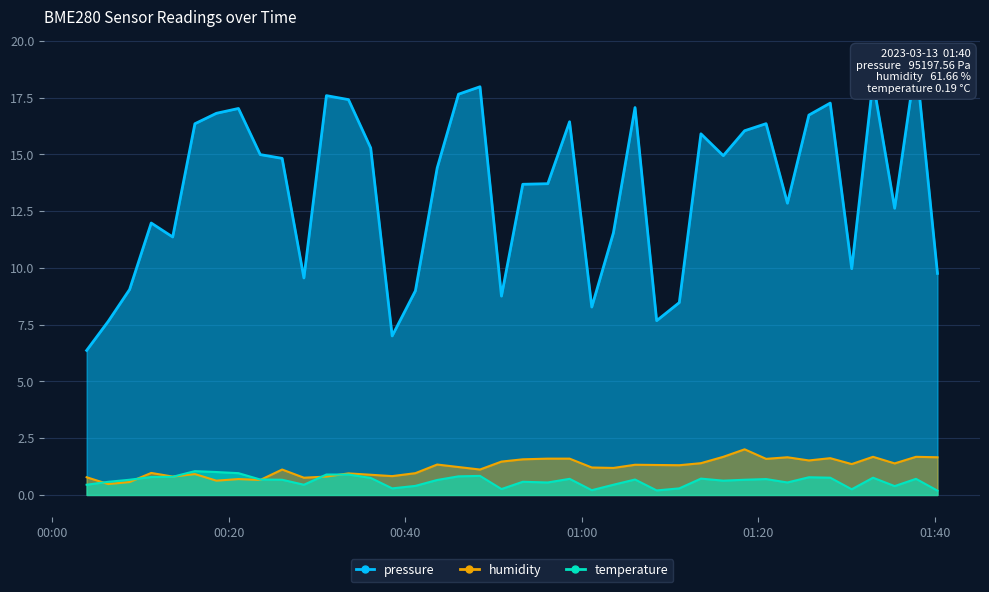

How many values in the pressure series are below 14?

19